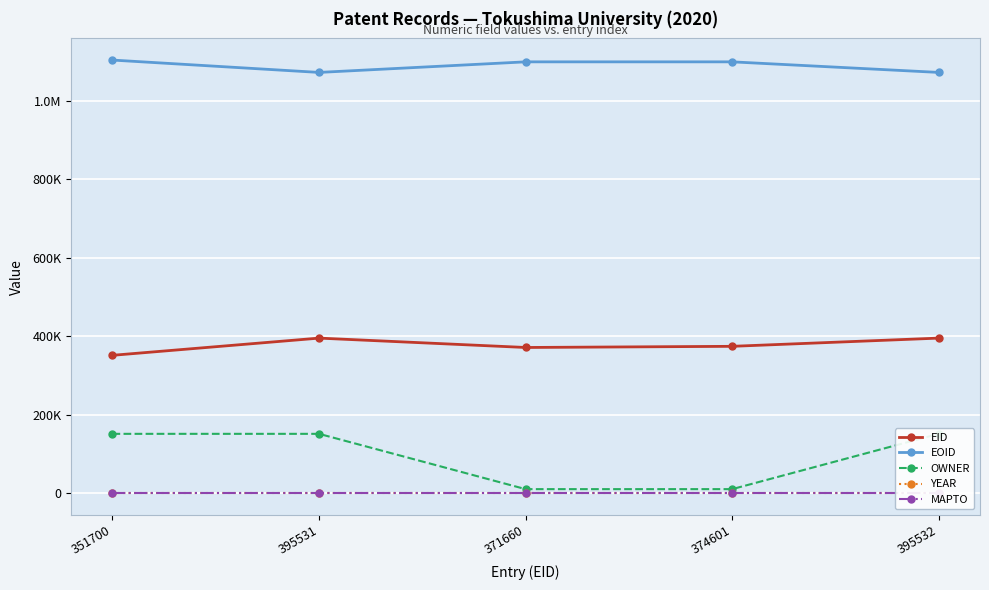

Reading right to left, extract all data points from this chart.

EID: 395532	374601	371660	395531	351700
EOID: 1072559	1099498	1099499	1072554	1104031
OWNER: 151610	10692	10692	151610	151610
YEAR: 2020	2020	2020	2020	2020
MAPTO: 0	0	0	0	0